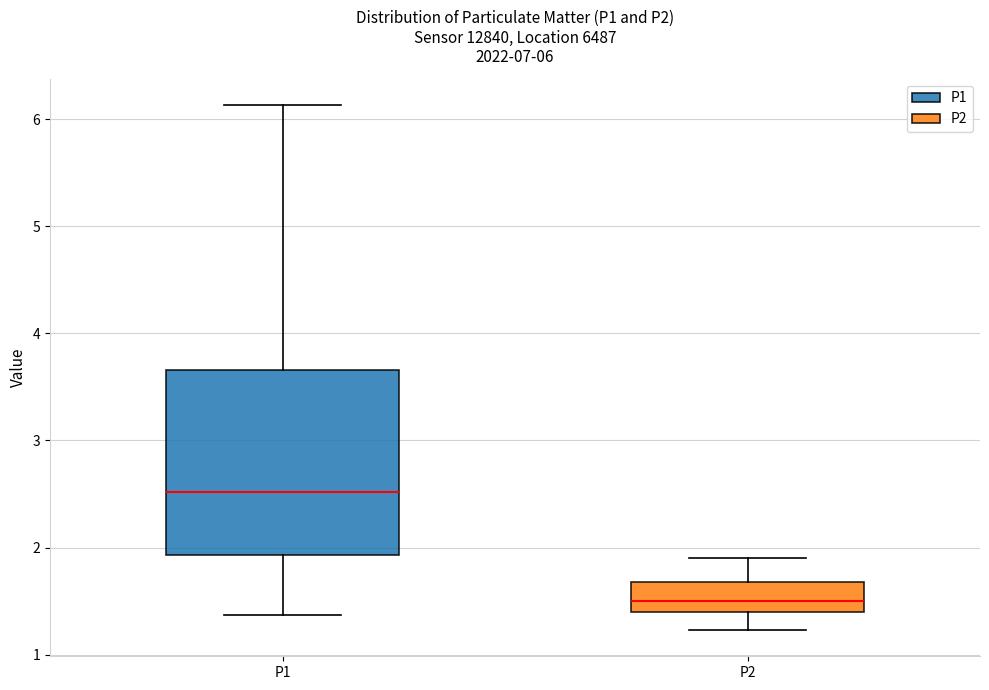

Which box's median line is the highest?

P1